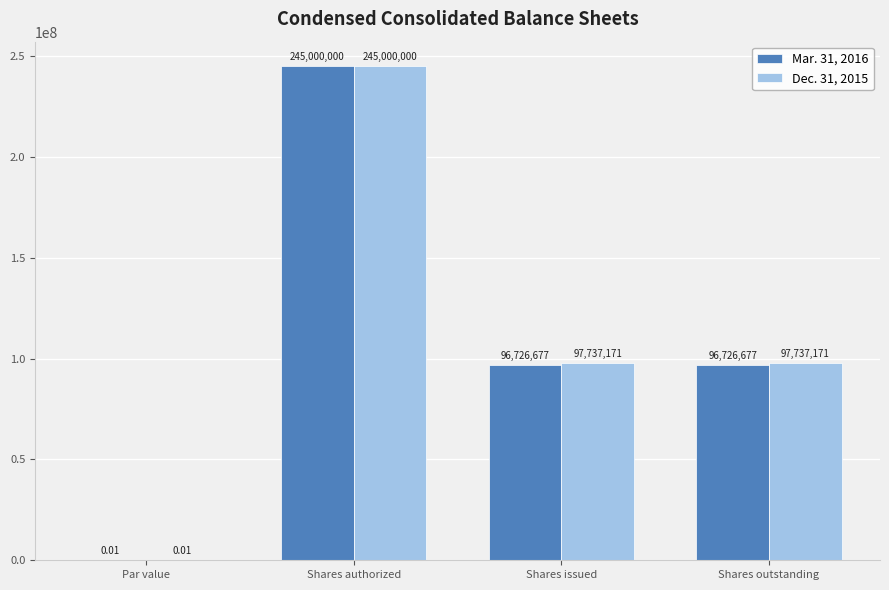

Which category has the highest value across all series?

Shares authorized